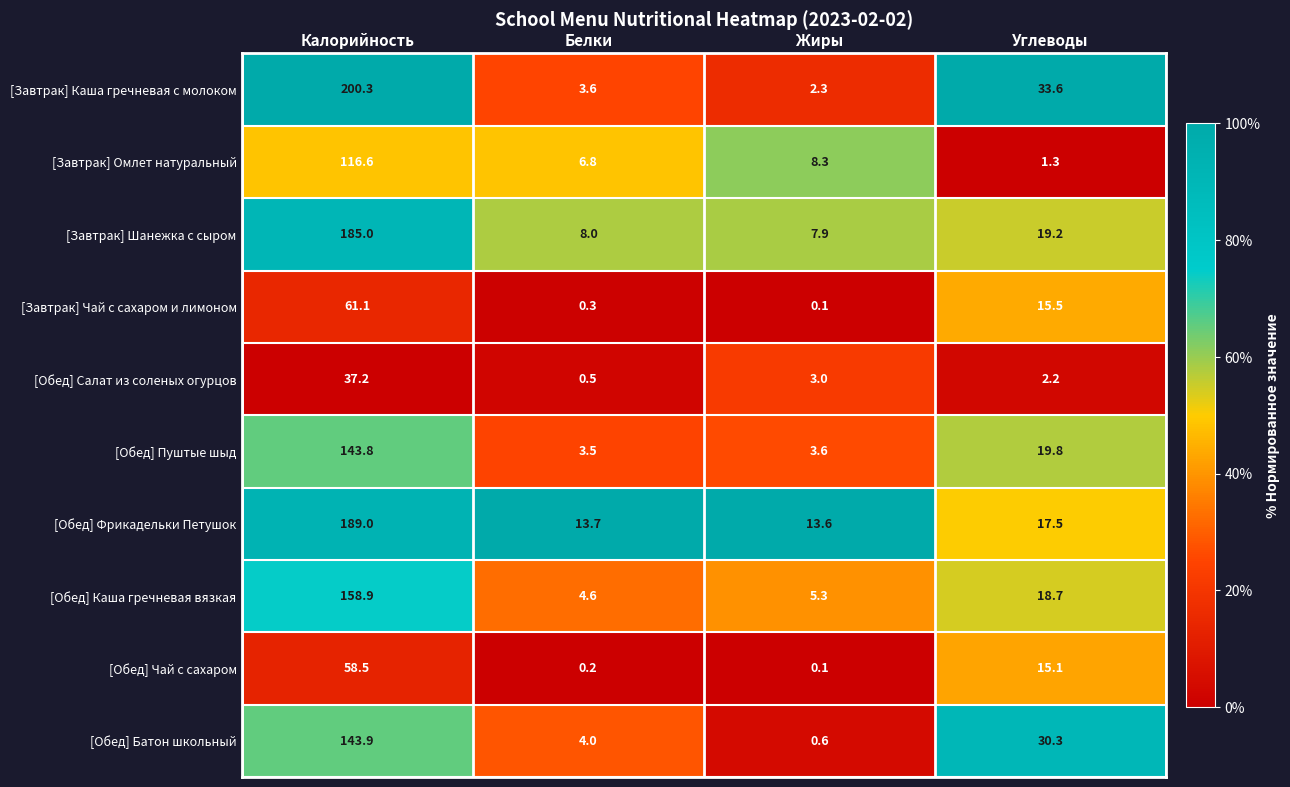

Which series has the largest range (max minus min)?

[Завтрак] Каша гречневая с молоком